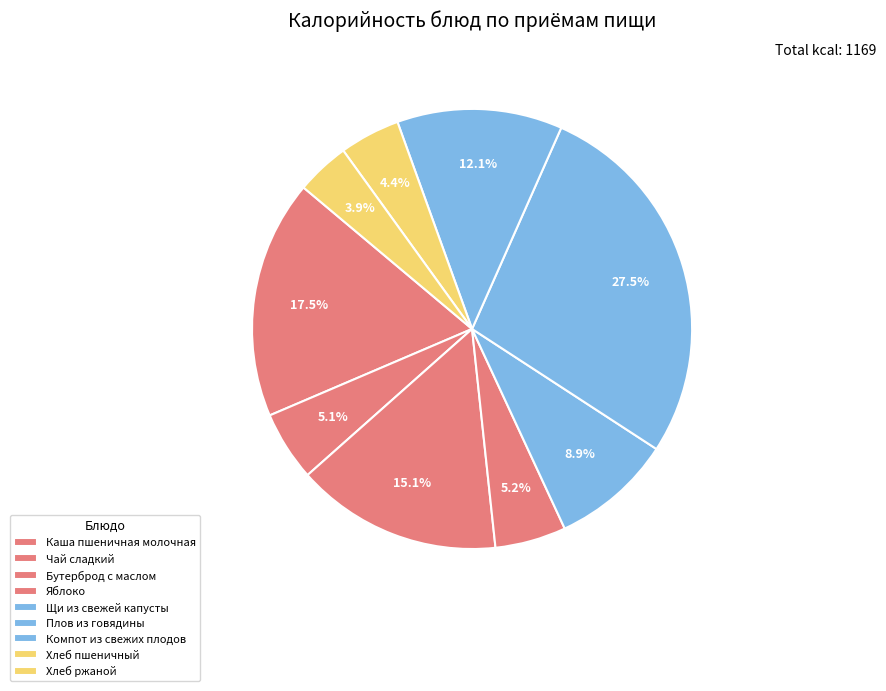

Is Плов из говядины the majority of the pie?

No